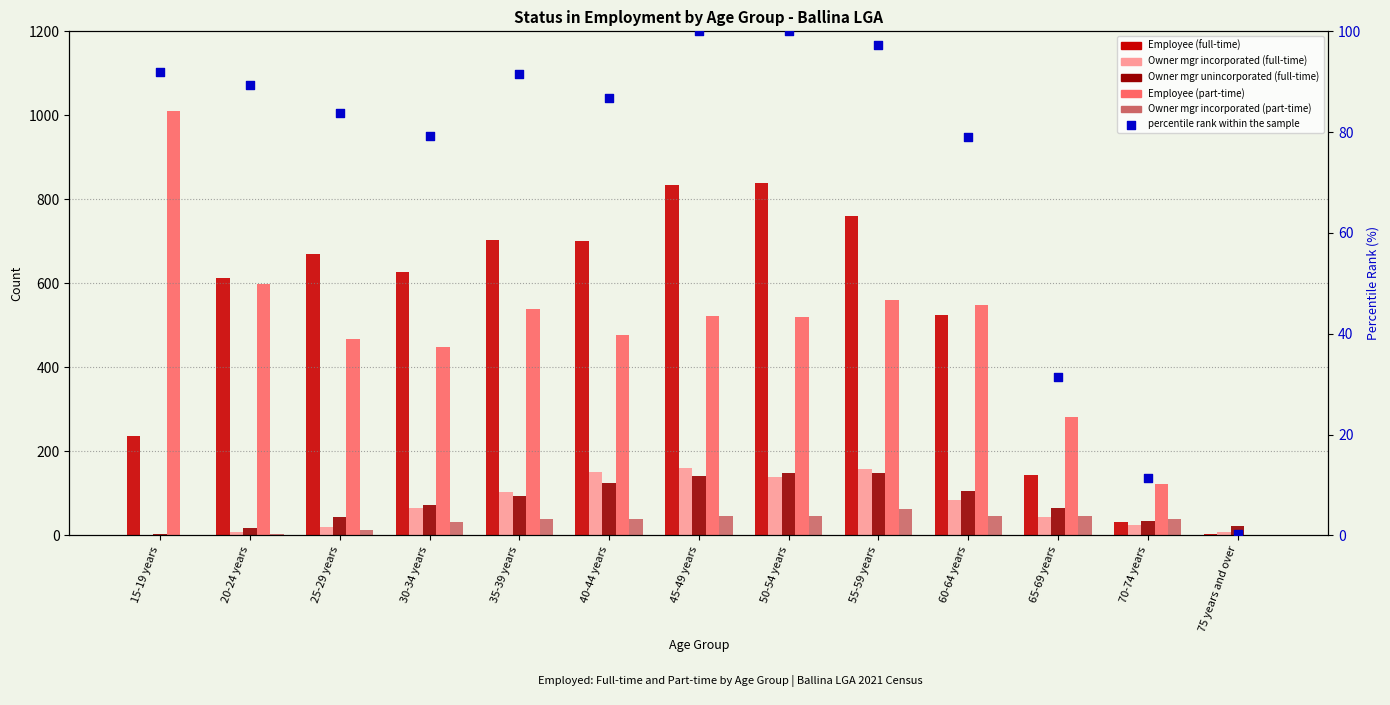

Which series contains the lowest Y value?

Owner mgr incorporated (full-time)